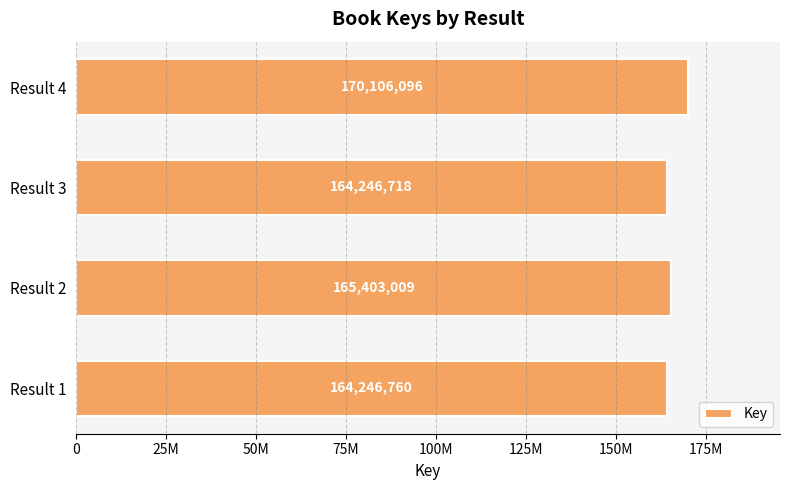

Which category has the lowest value across all series?

Result 3